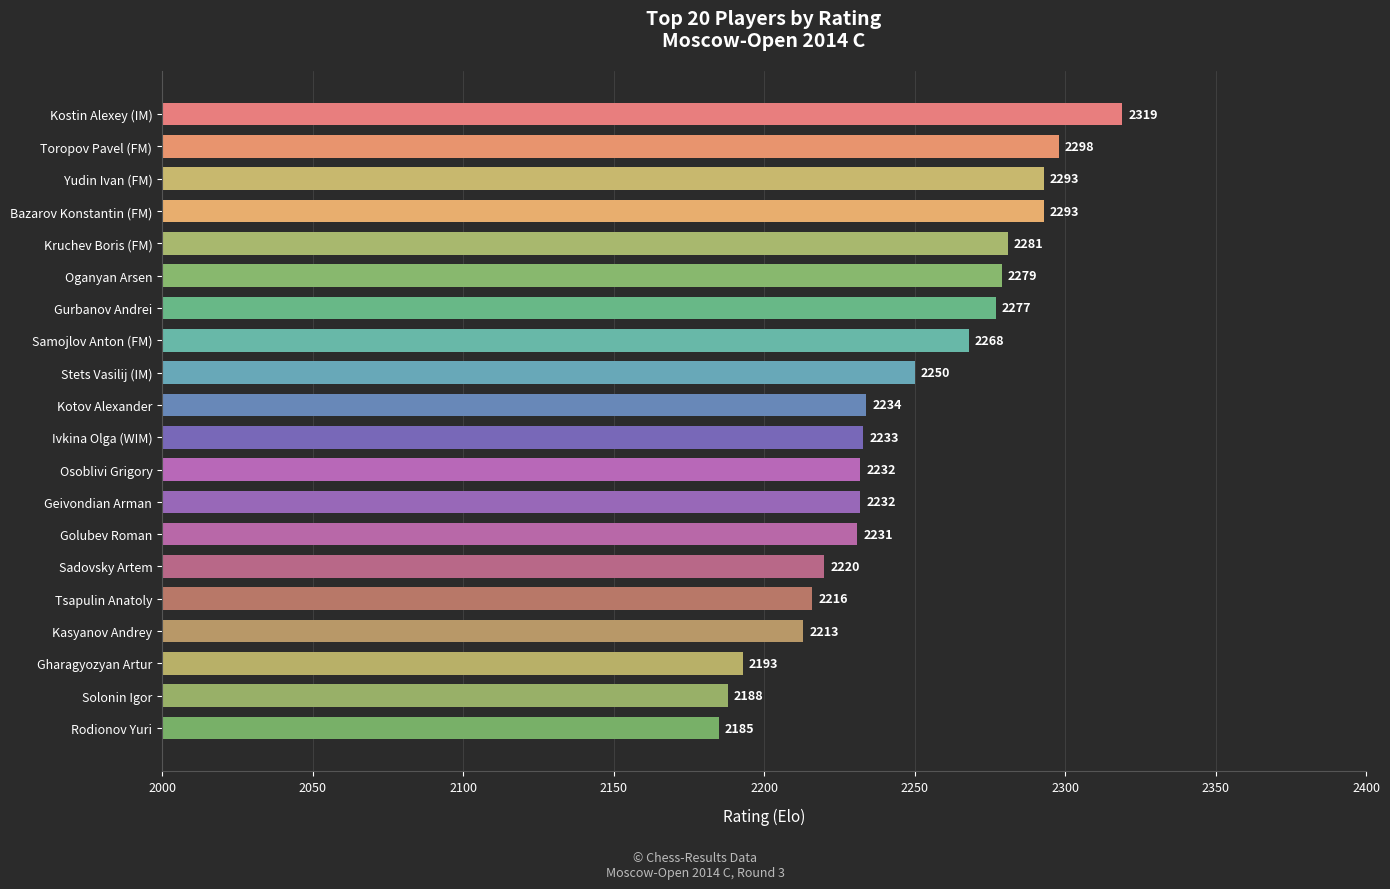

How many values are below 2234?

10